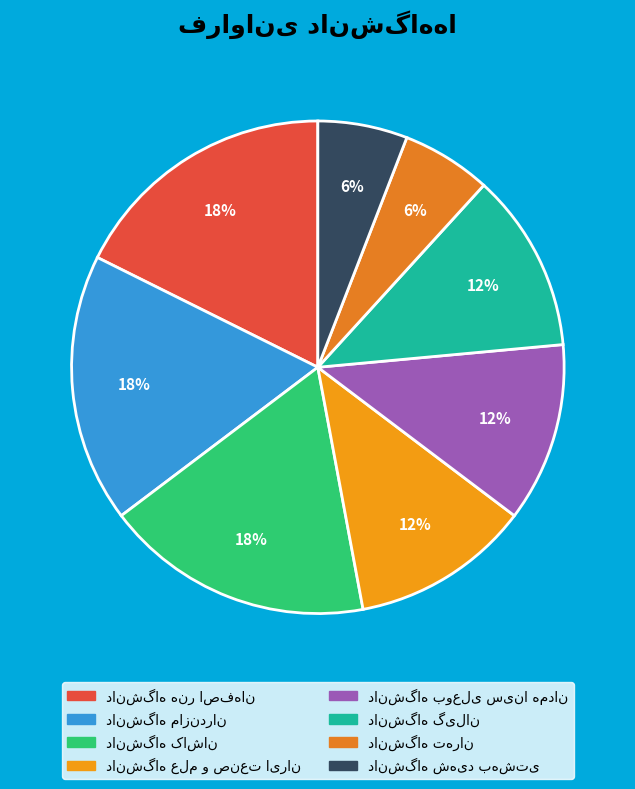

How many segments does this pie chart have?

8